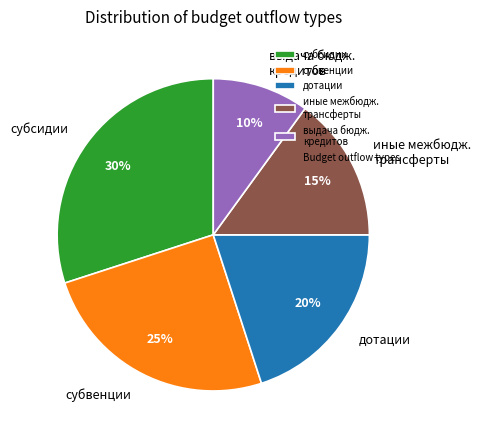

Do субсидии and субвенции together represent more than half of the pie?

Yes